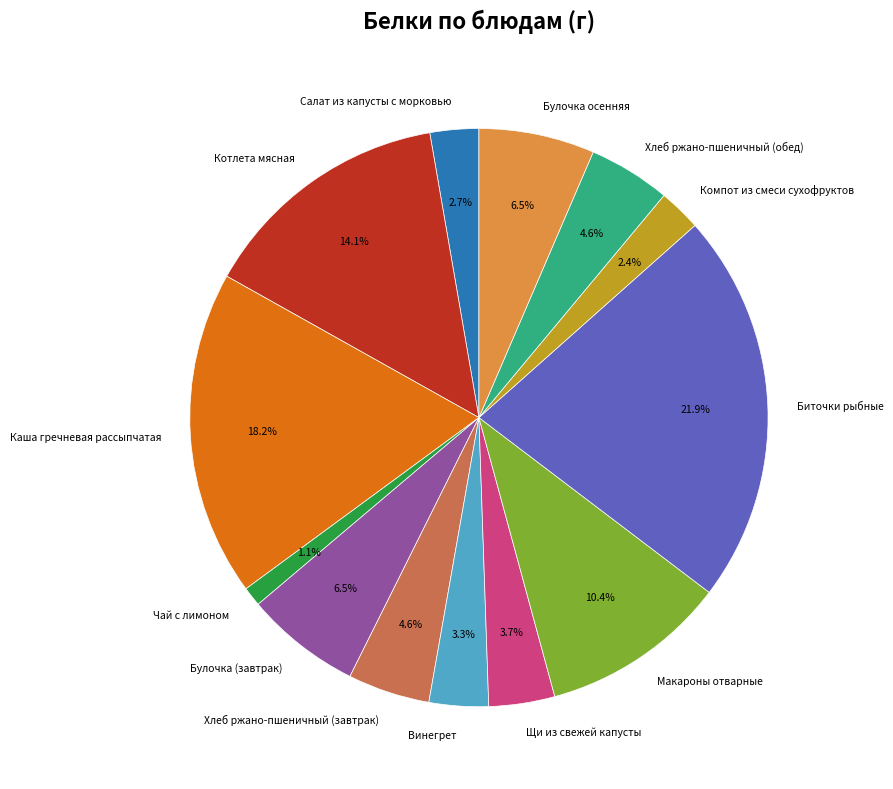

How many segments does this pie chart have?

13